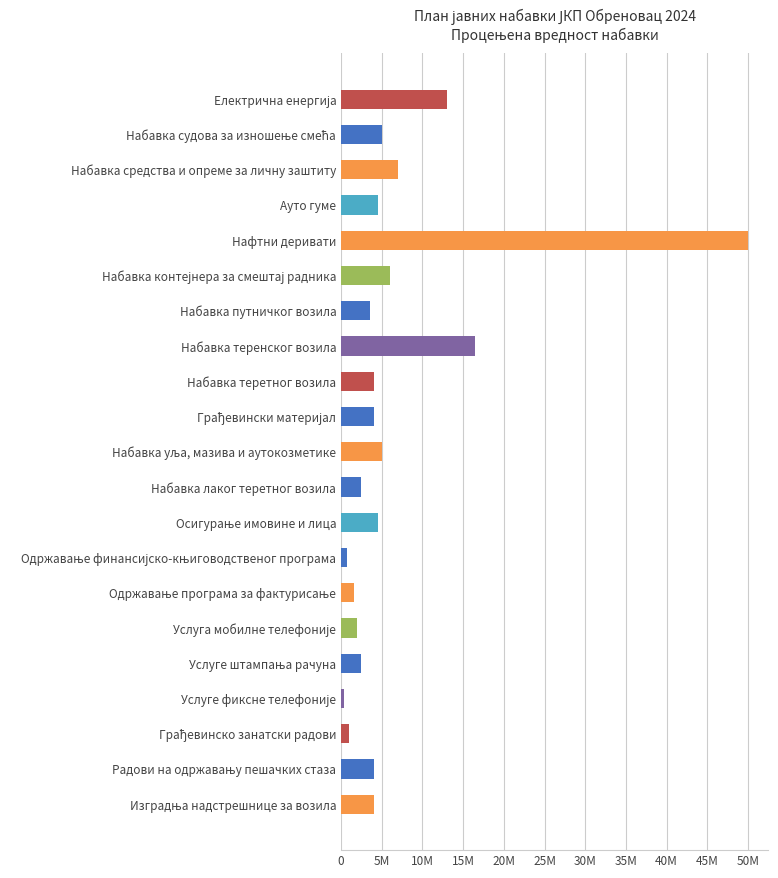

What is the smallest value displayed?

300000